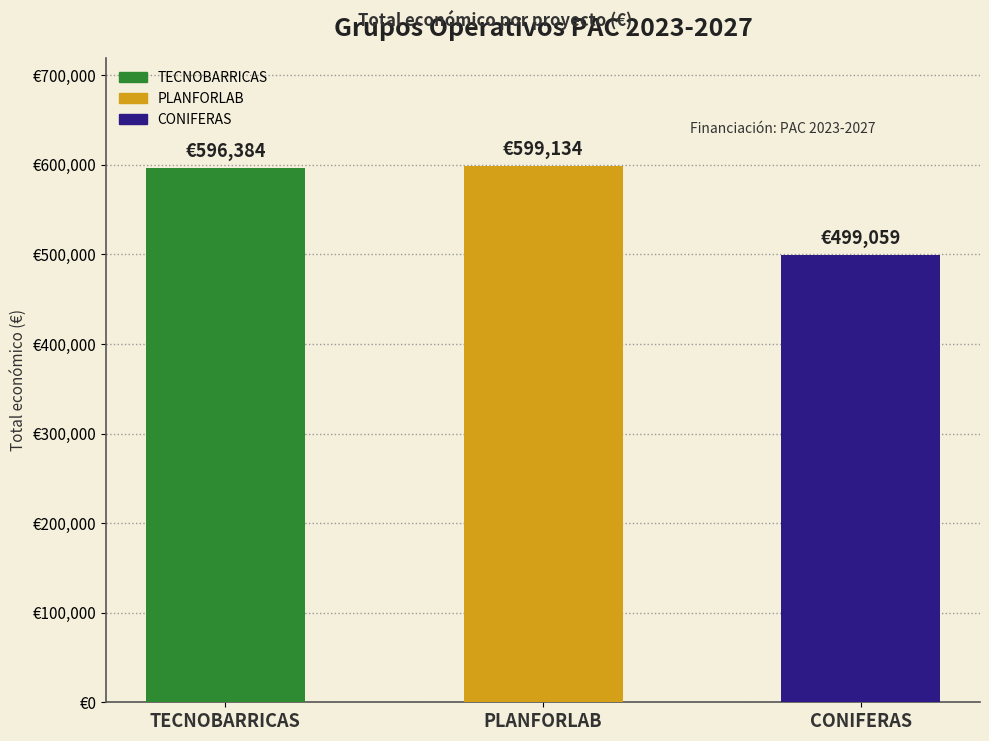

What is the difference between the values at CONIFERAS and TECNOBARRICAS?

97325